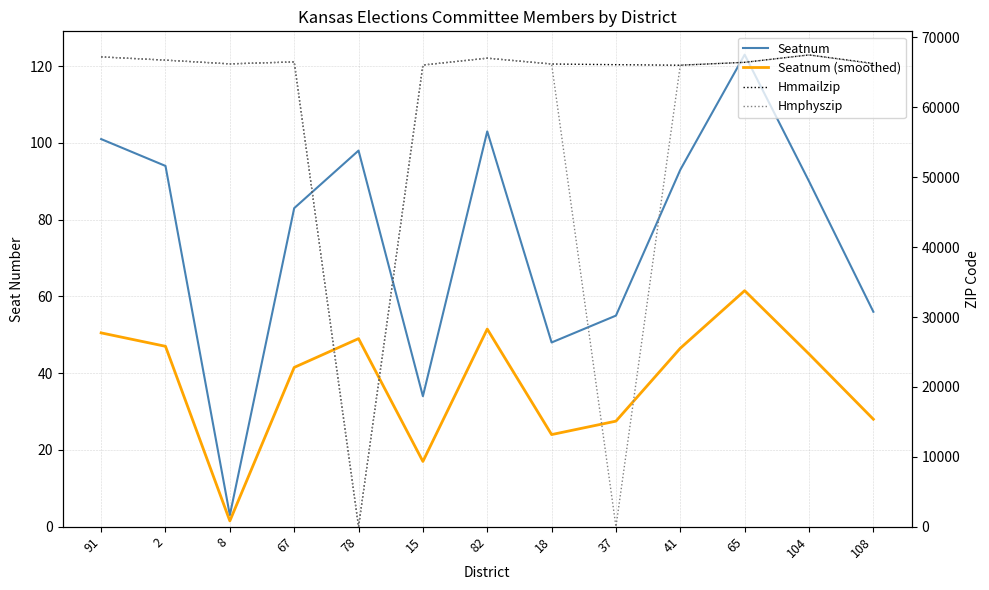

Which series changed the most between 82 and 108?

Hmphyszip